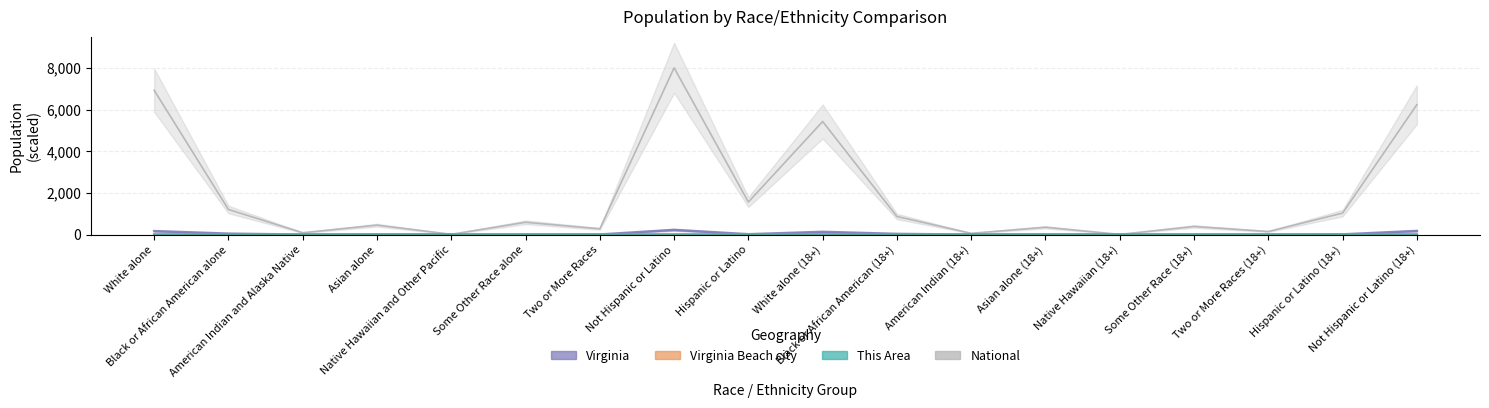

True or false: Virginia and National intersect in this chart.

False